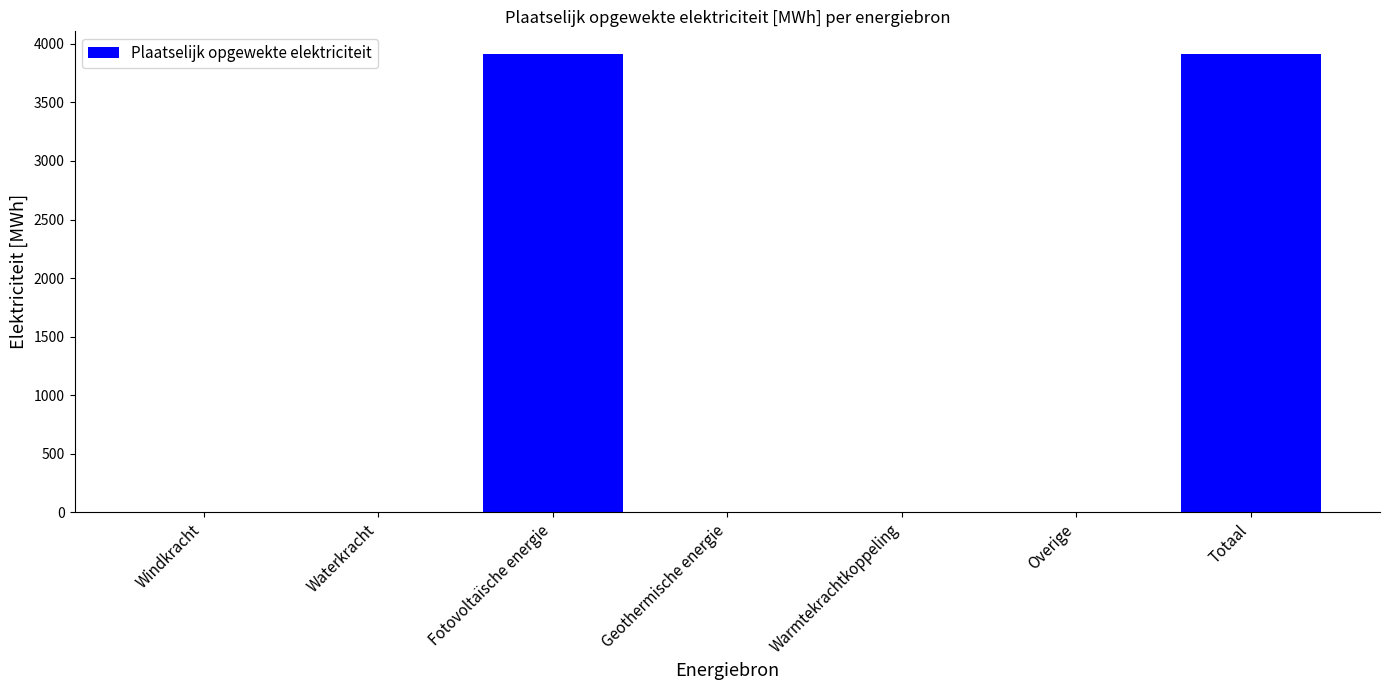

Reading left to right, transcribe all the data shown in this chart.

Windkracht=0.0	Waterkracht=0.0	Fotovoltaïsche energie=3910.8	Geothermische energie=0.0	Warmtekrachtkoppeling=0.0	Overige=0.0	Totaal=3910.8